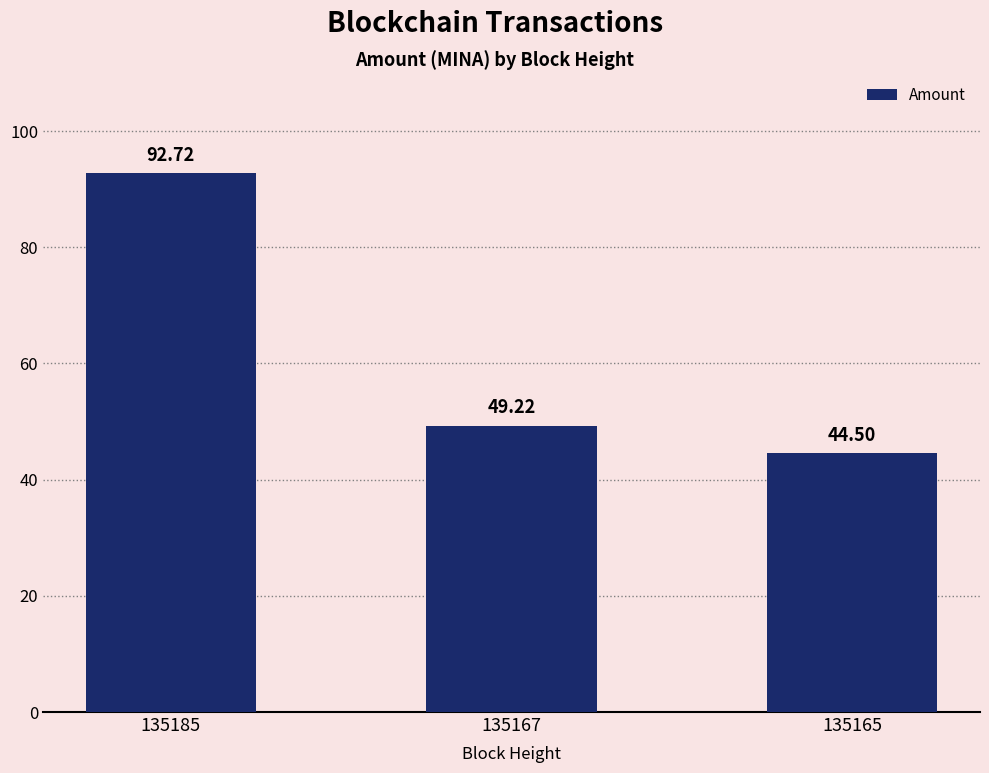

What is the average value?

62.1